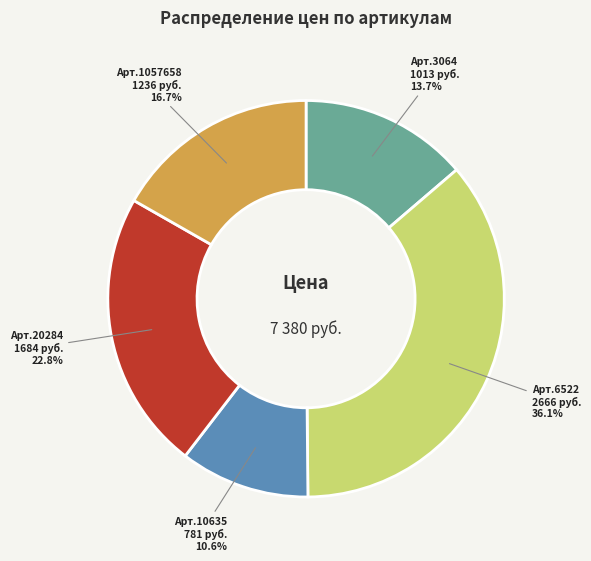

How many slices are in this pie chart?

5